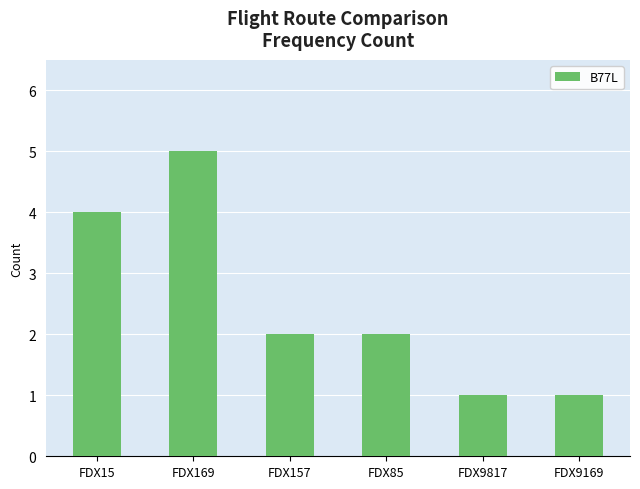

At which category does the chart reach its peak across all series?

FDX169